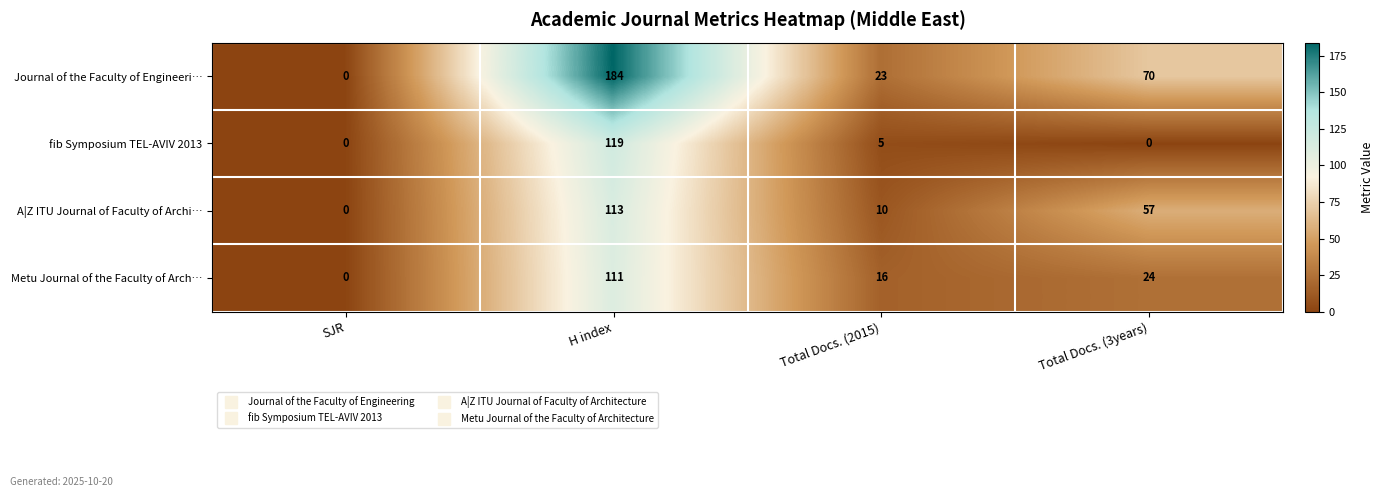

What is the highest value of the fib Symposium TEL-AVIV 2013 series?

119